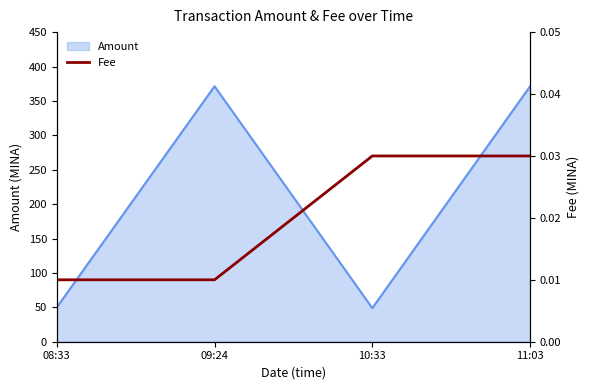

The value of Amount at 11:03 is 371.3. True or false?

True